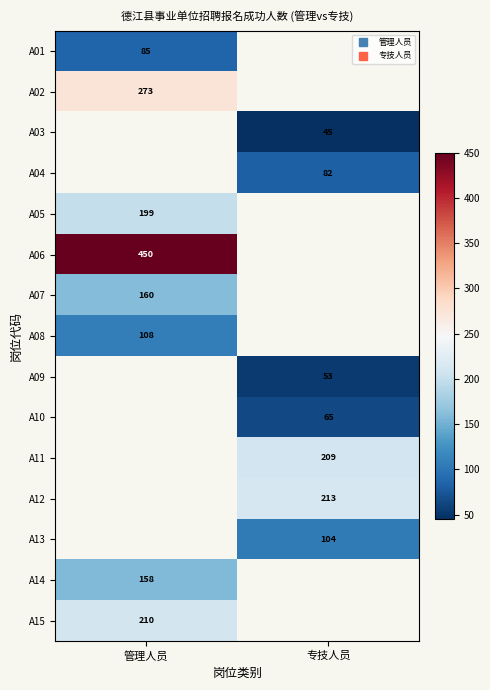

Which series has the largest range (max minus min)?

A01